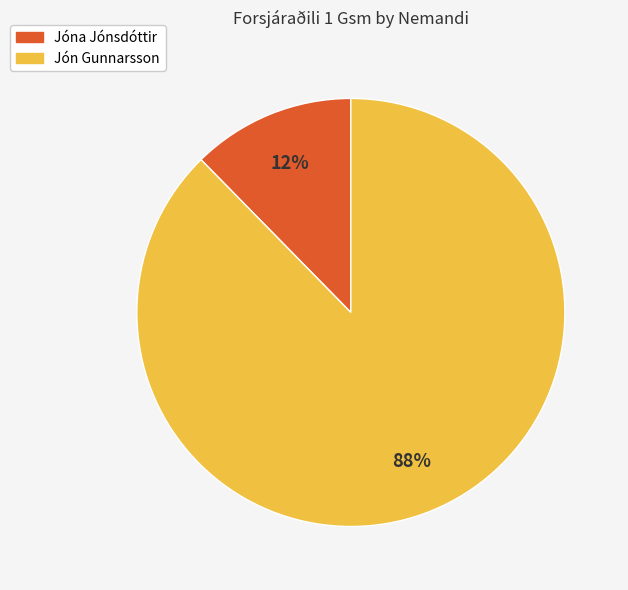

How many slices are in this pie chart?

2